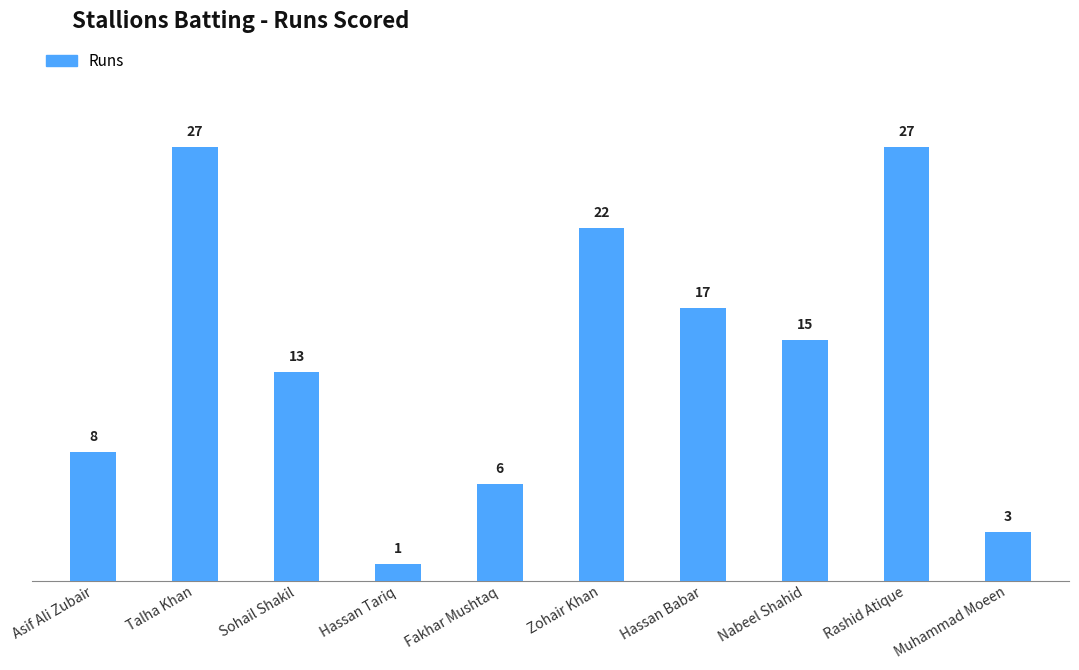

How many values are below 15?

5